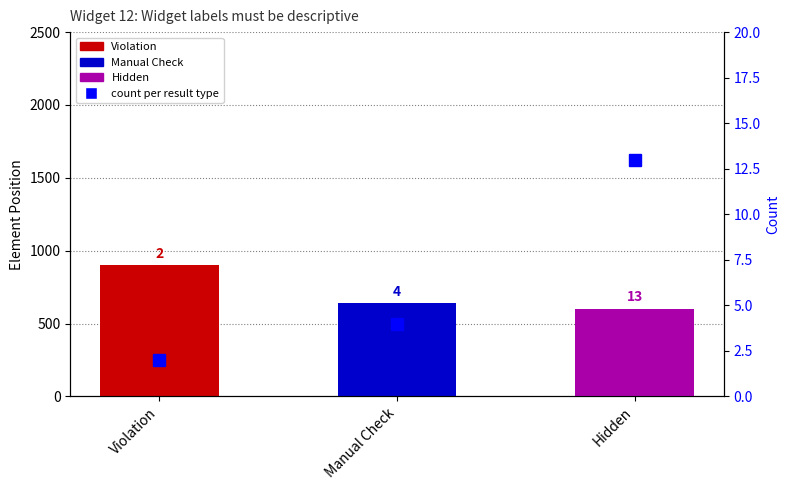

Reading left to right, what are all the values shown in this chart?

avg element position: 900	640	602
count: 2	4	13